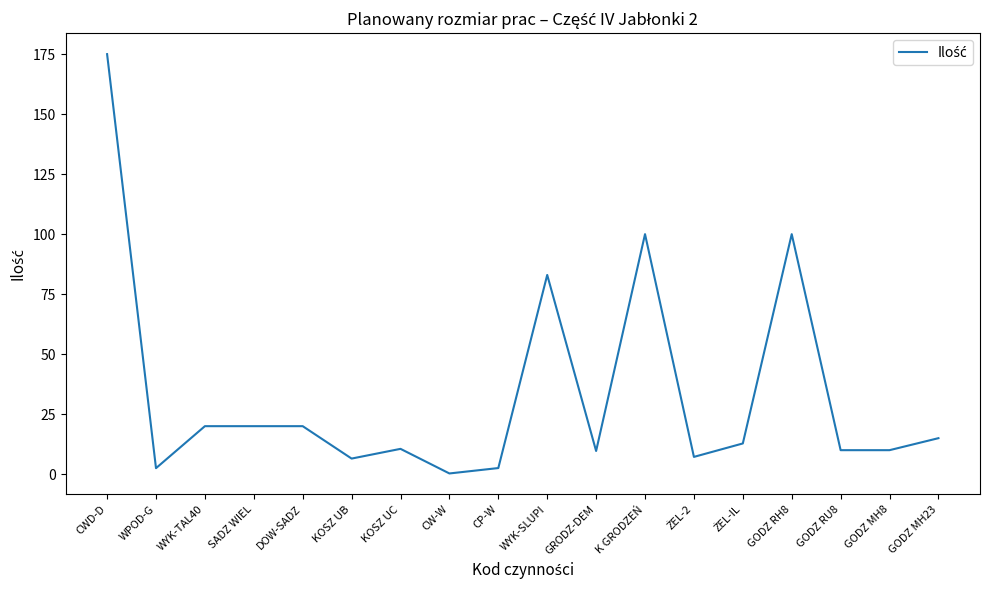

What is the maximum value shown in the chart?

175.0